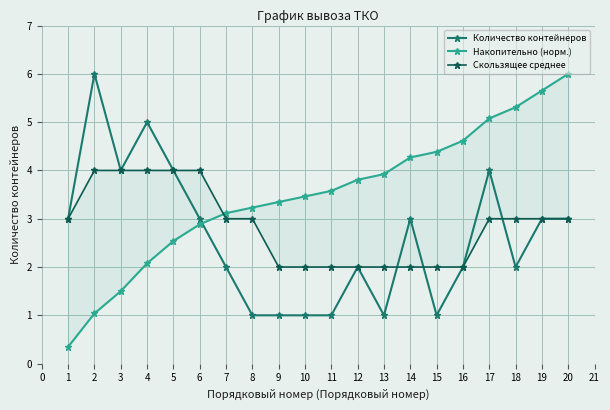

At which category does Количество контейнеров reach its first local valley?

3